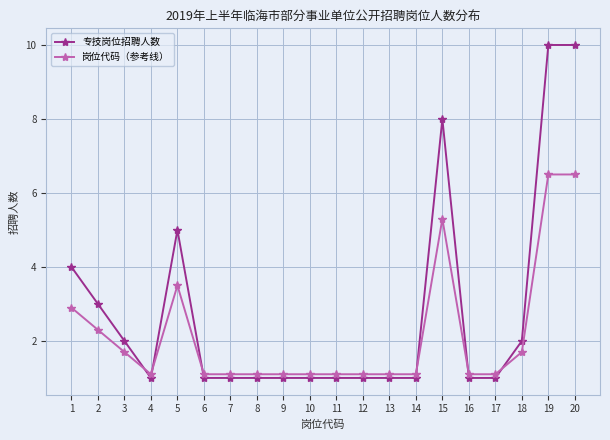

What is the value of the 岗位代码（参考线） point at the 12th from the left?

1.1